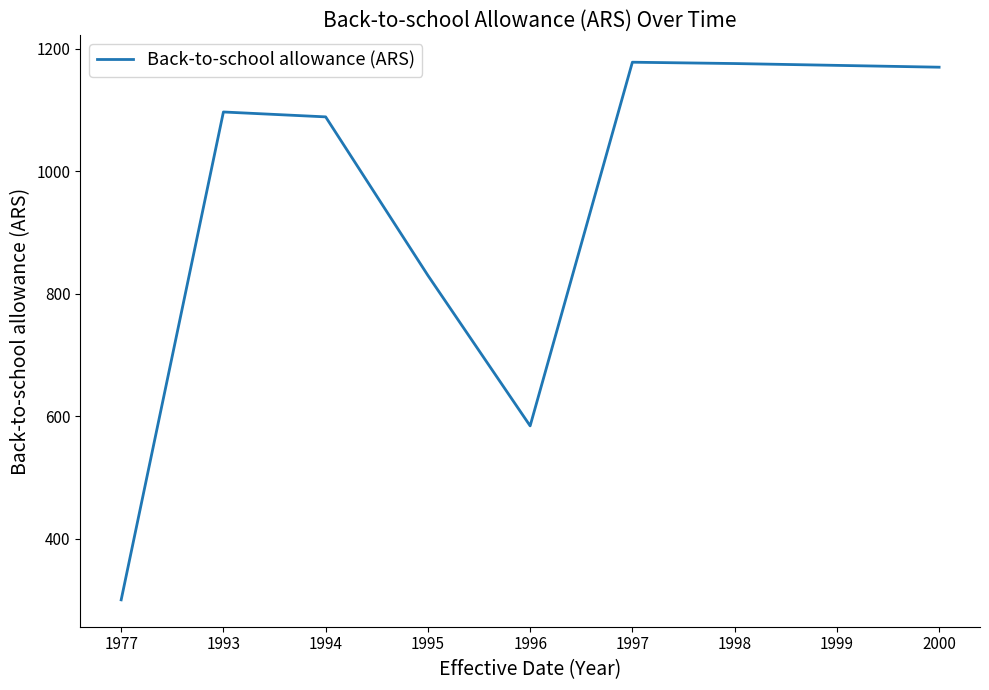

Where is the data nearest to the value 739?

1995